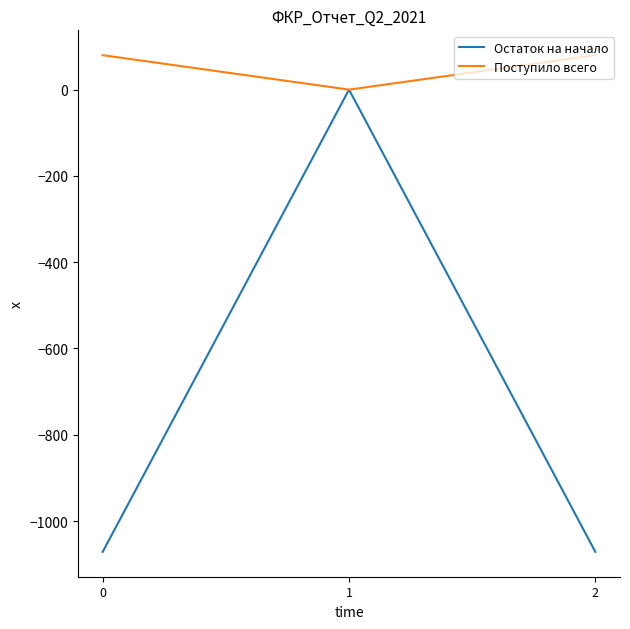

Reading right to left, transcribe all the data shown in this chart.

Остаток на начало: -1071.5	0.0	-1071.5
Поступило всего: 79.9	0.0	79.9